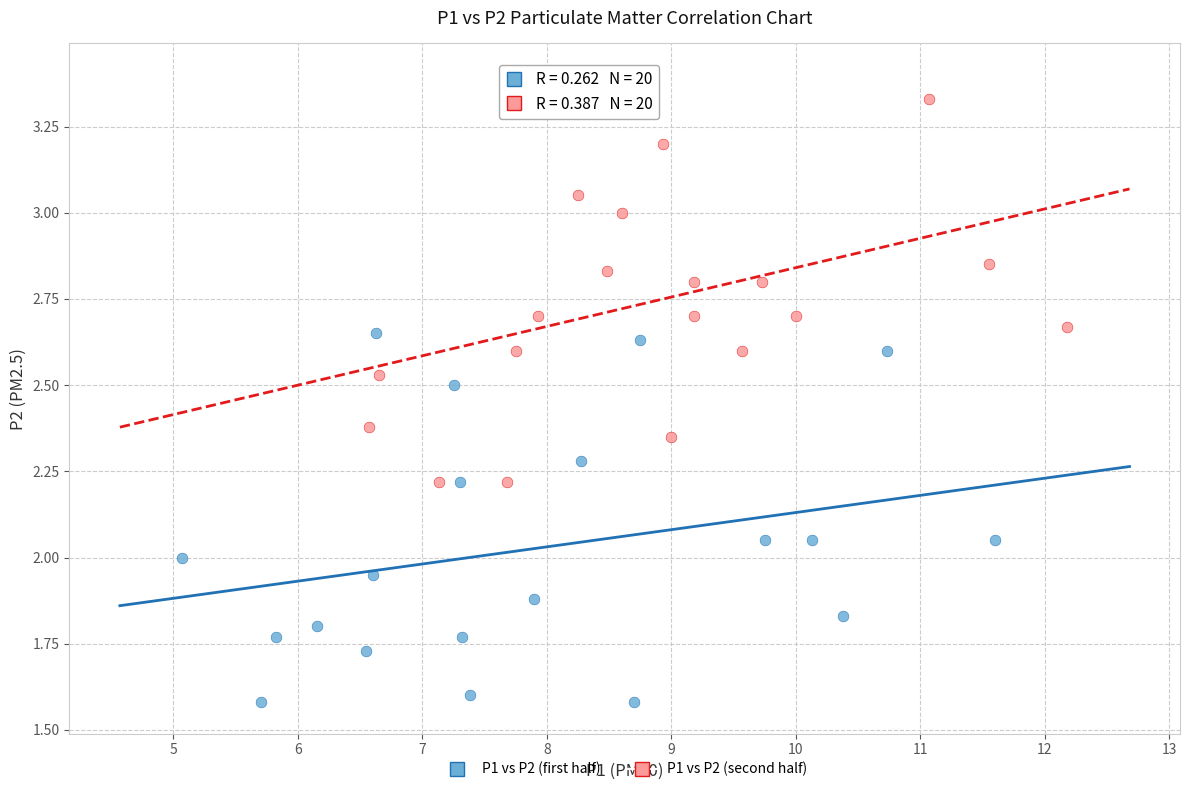

Which series has the widest spread of Y values?

P1 vs P2 (second half)